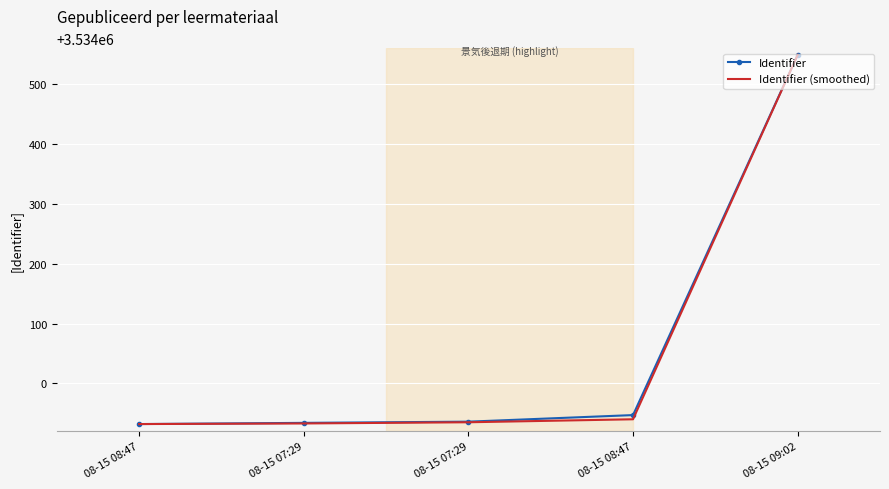

What is the label of the 2nd point from the left?

08-15 07:29